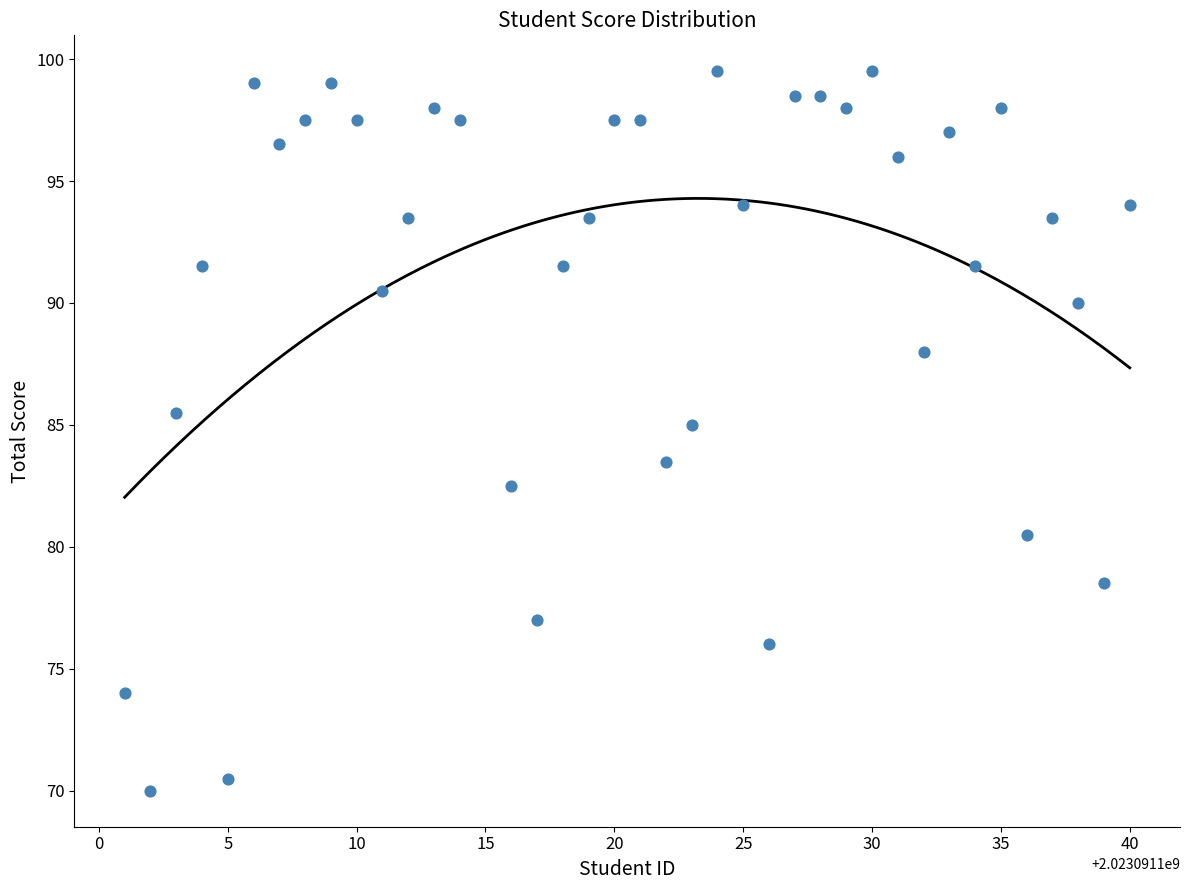

What is the range of Y values (max minus min)?

29.5